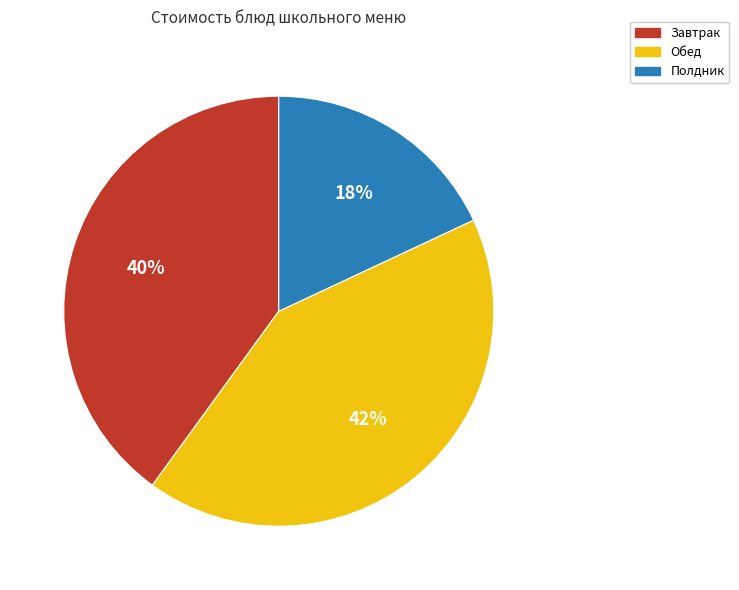

Does any single category account for the majority?

No